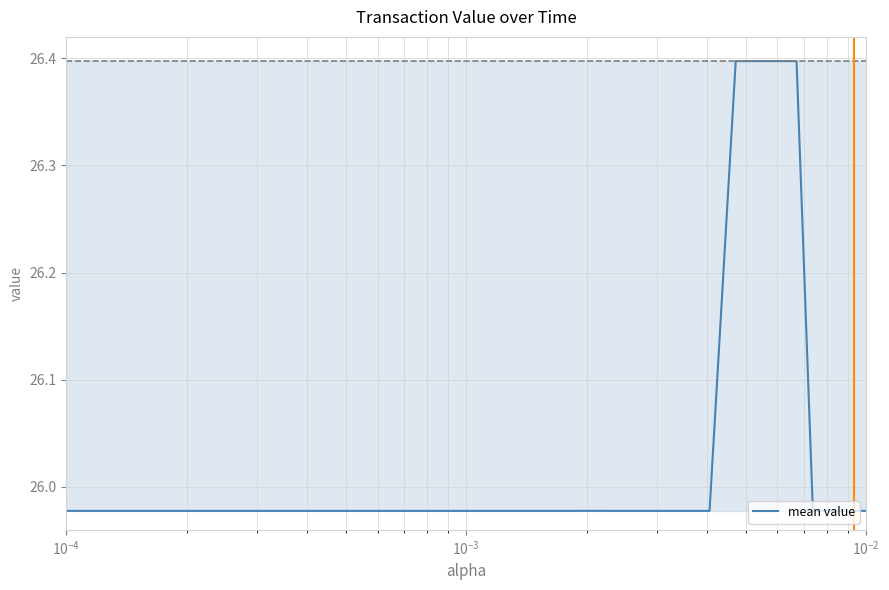

What is the difference between the maximum and minimum values?

0.4